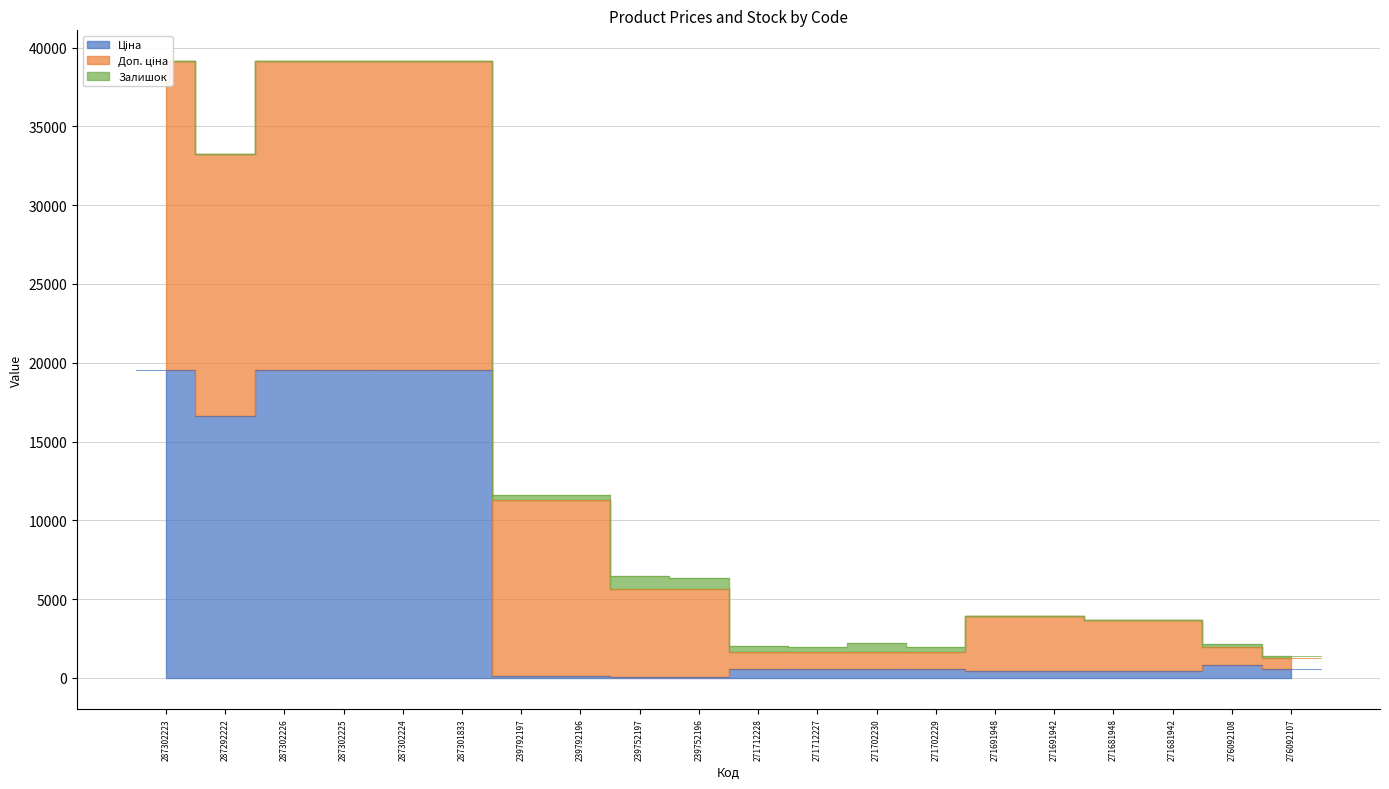

What is the maximum value shown in the chart?

19564.9